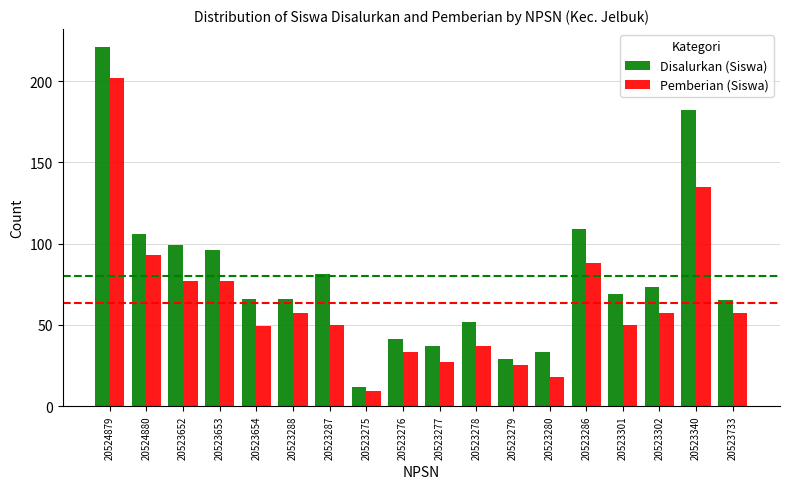

Reading left to right, extract all data points from this chart.

Disalurkan (Siswa): 221	106	99	96	66	66	81	12	41	37	52	29	33	109	69	73	182	65
Pemberian (Siswa): 202	93	77	77	49	57	50	9	33	27	37	25	18	88	50	57	135	57